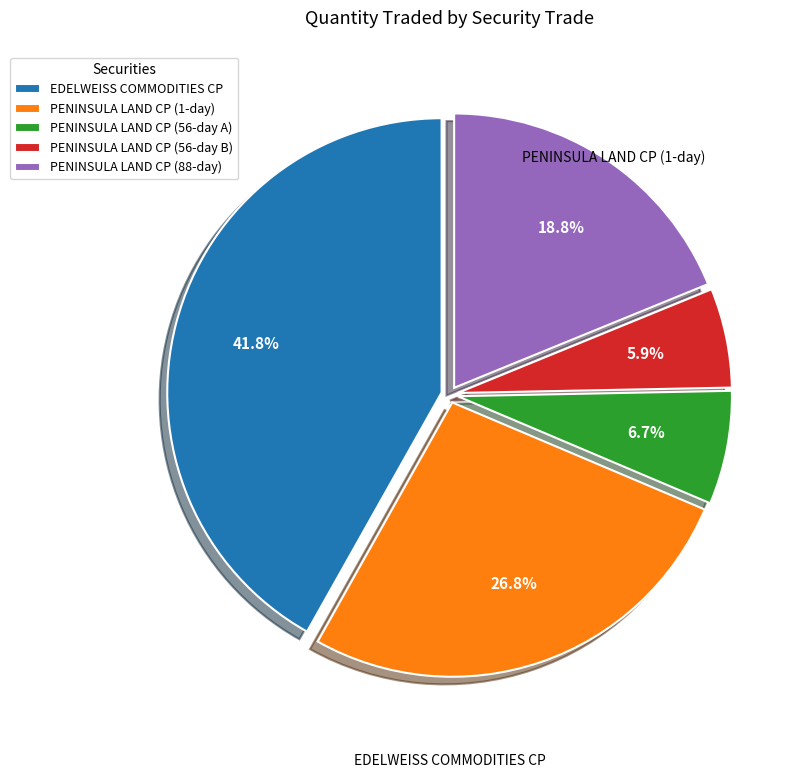

Between PENINSULA LAND CP (56-day B) and PENINSULA LAND CP (1-day), which is larger?

PENINSULA LAND CP (1-day)